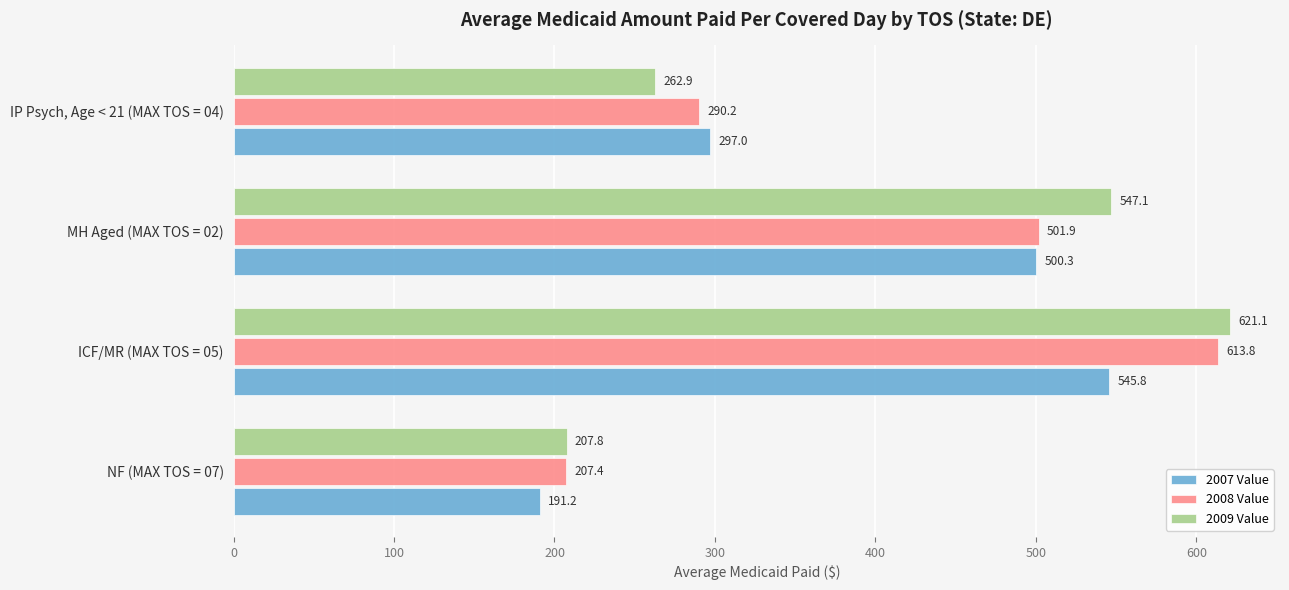

What value does the 2007 Value series have at NF (MAX TOS = 07)?

191.2